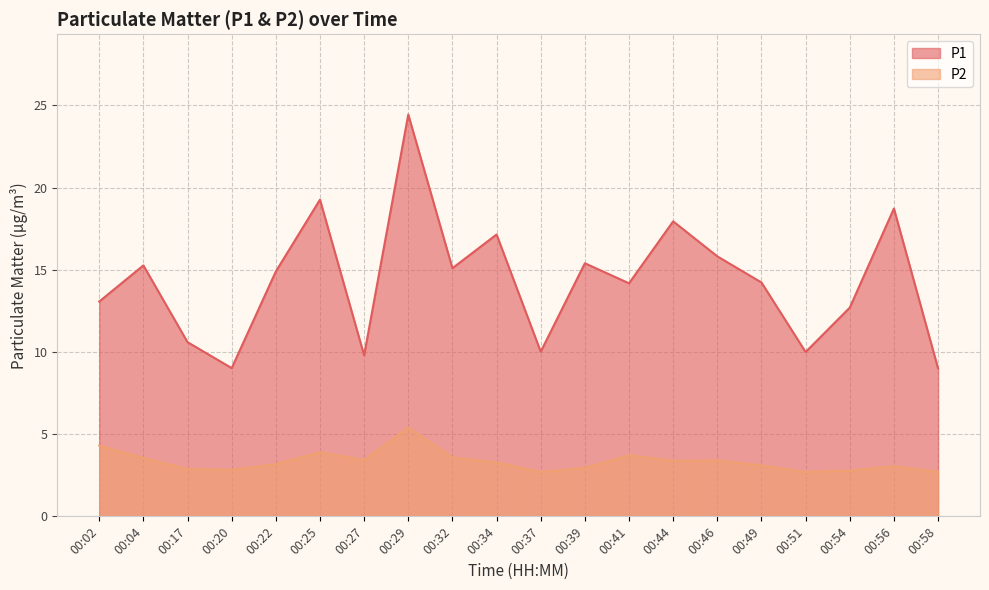

What is the value of the P2 point at the 2nd from the left?

3.5